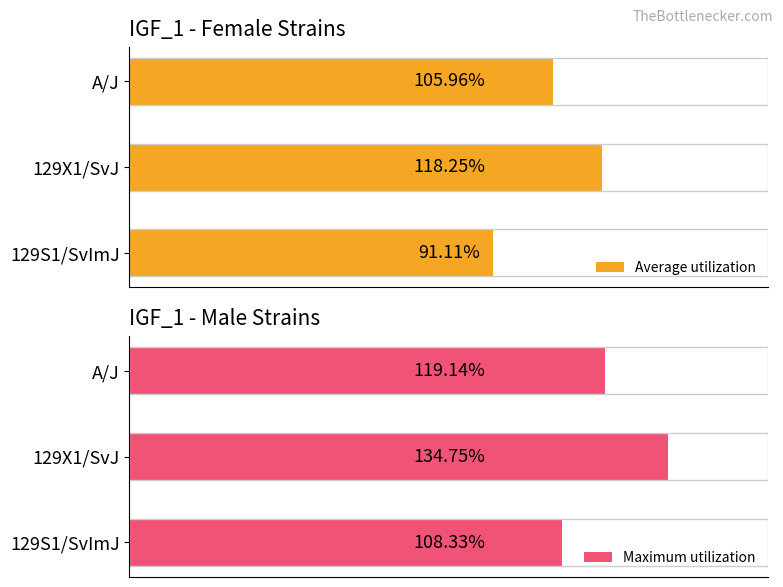

Where is Average utilization nearest to the value 104?

A/J